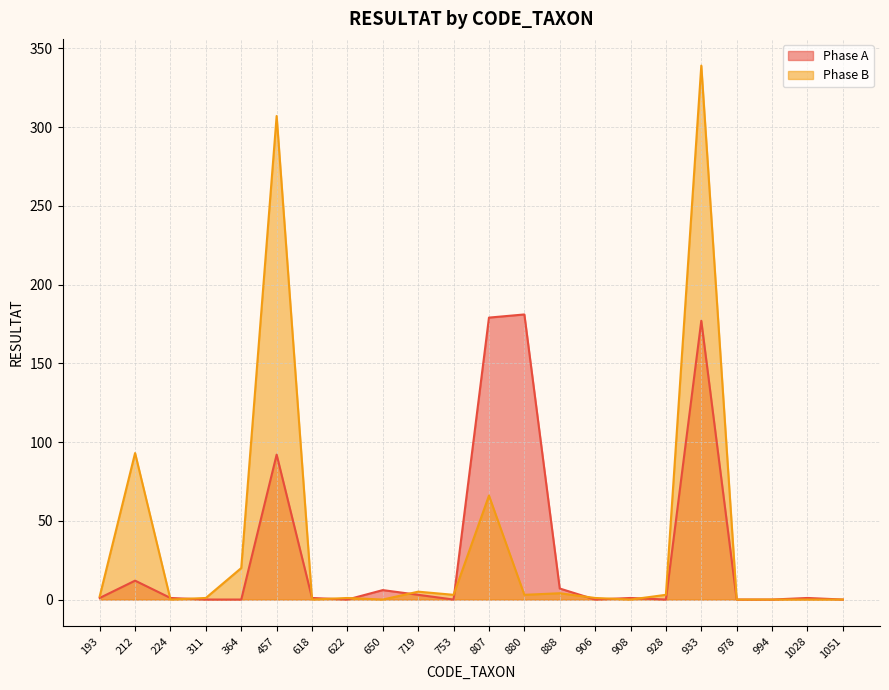

In Phase A, how many points are lower than both neighbors (excluding endpoints)?

4